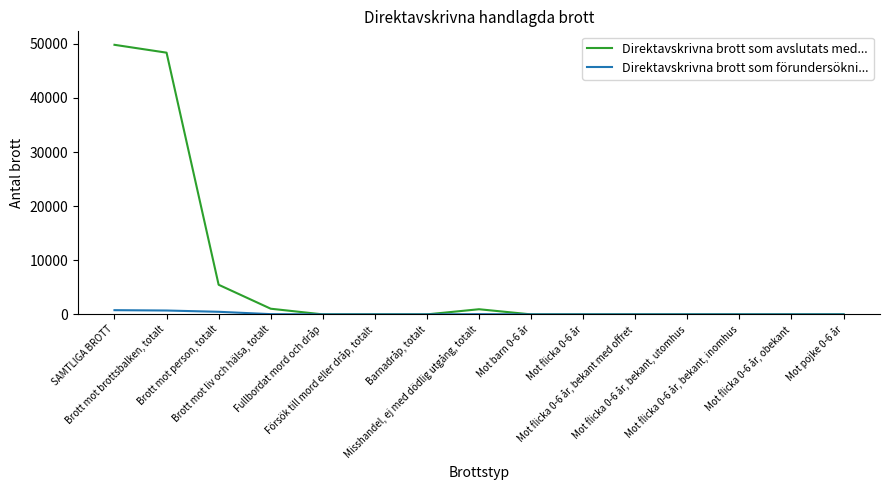

What is the highest value of the Direktavskrivna brott som avslutats med... series?

49807